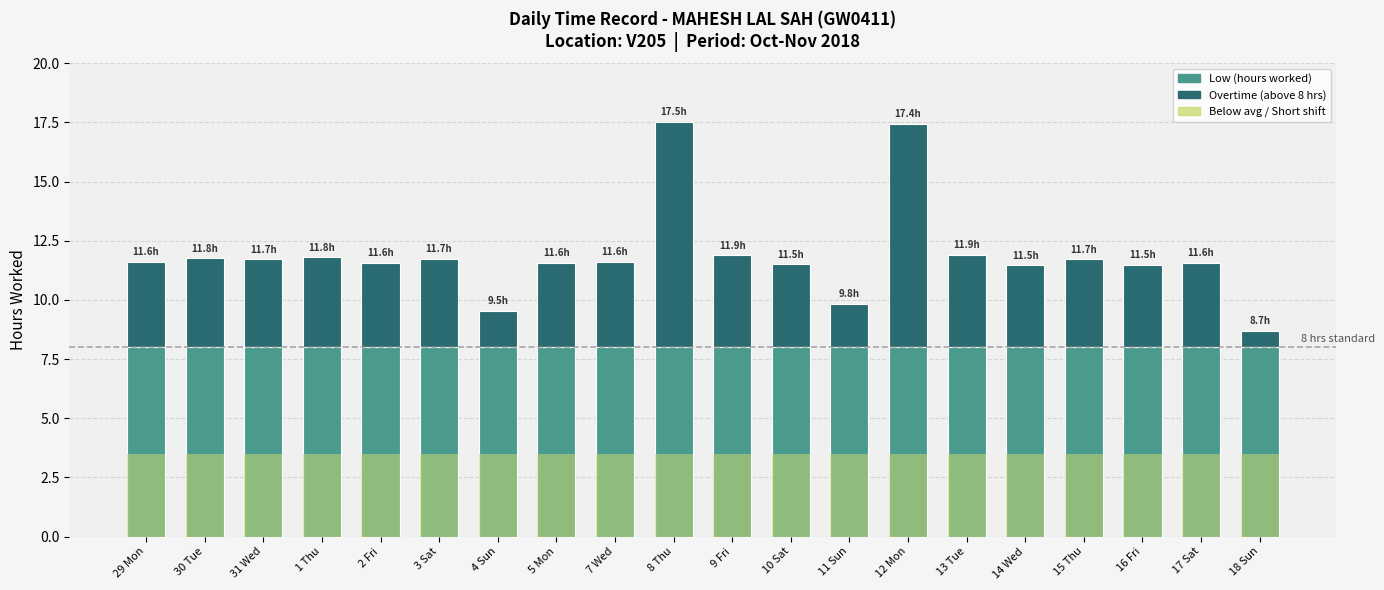

Reading right to left, what are all the values shown in this chart?

Low (hours worked): 8.7	11.6	11.5	11.7	11.5	11.9	17.4	9.8	11.5	11.9	17.5	11.6	11.6	9.5	11.7	11.6	11.8	11.7	11.8	11.6
Standard (8 hrs): 8.0	8.0	8.0	8.0	8.0	8.0	8.0	8.0	8.0	8.0	8.0	8.0	8.0	8.0	8.0	8.0	8.0	8.0	8.0	8.0